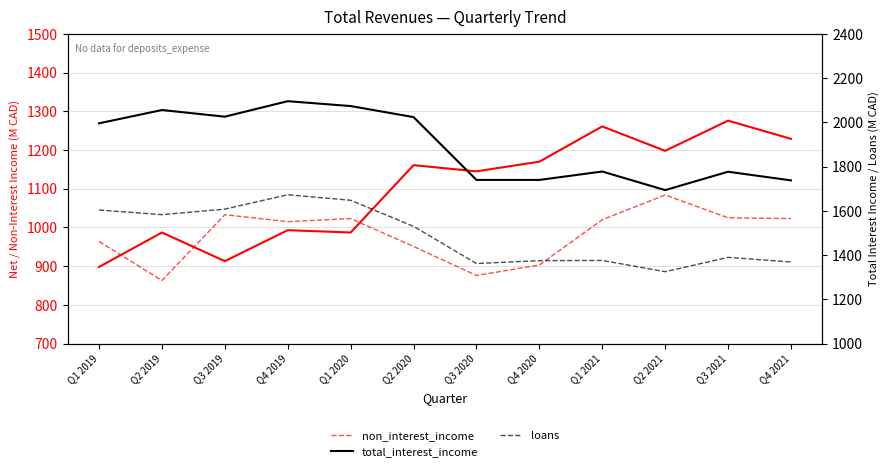

What is the average value of the non_interest_income series?

982